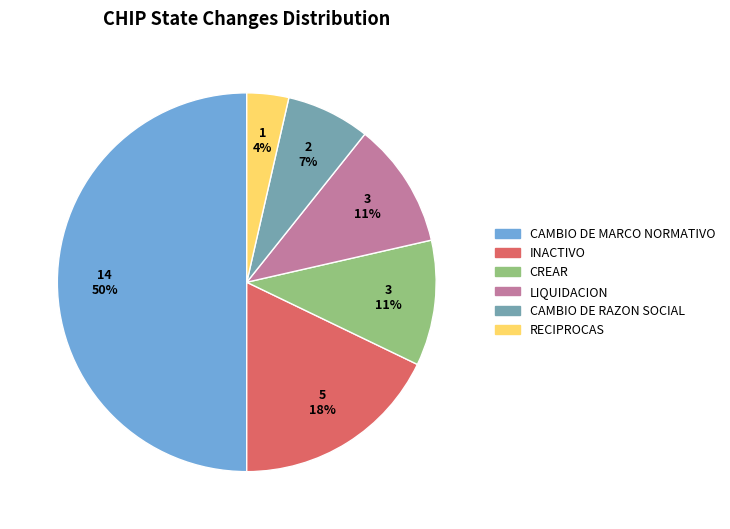

Which has a higher value, CAMBIO DE MARCO NORMATIVO or LIQUIDACION?

CAMBIO DE MARCO NORMATIVO